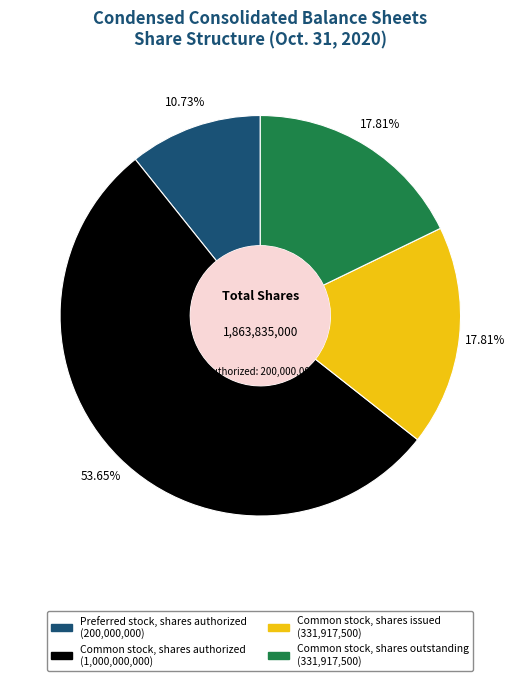

To the nearest percent, what portion does Preferred stock, shares authorized represent?

11%